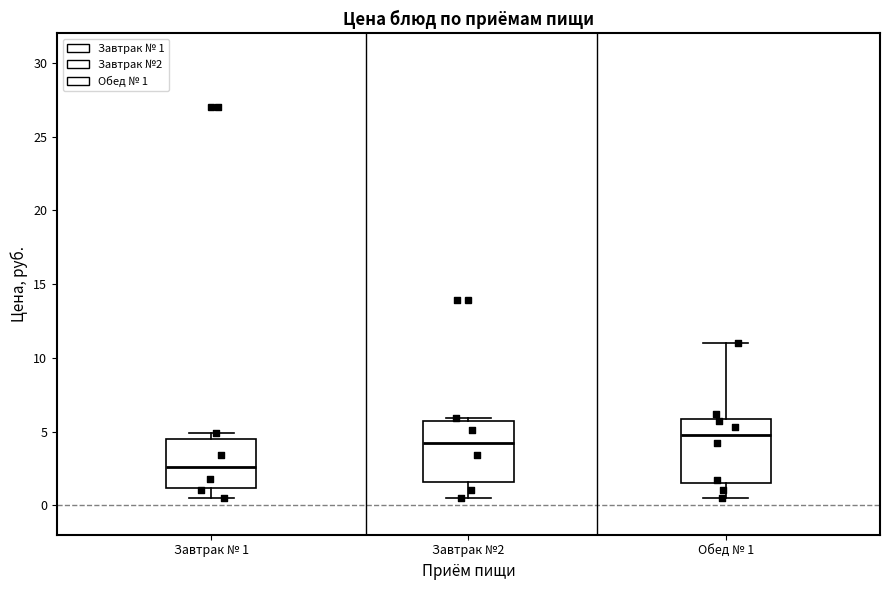

Reading left to right, read every box against the y-axis: the position of its median line, the range the box covers, and the ends of its whiskers. The values are not printed on the chart, so give them approximately, as read against the axis.

Завтрак № 1: median 2.5, box 1.0 to 4.5, whiskers 0.5 to 5.0
Завтрак №2: median 4.5, box 1.5 to 5.5, whiskers 0.5 to 6.0
Обед № 1: median 5.0, box 1.5 to 6.0, whiskers 0.5 to 11.0